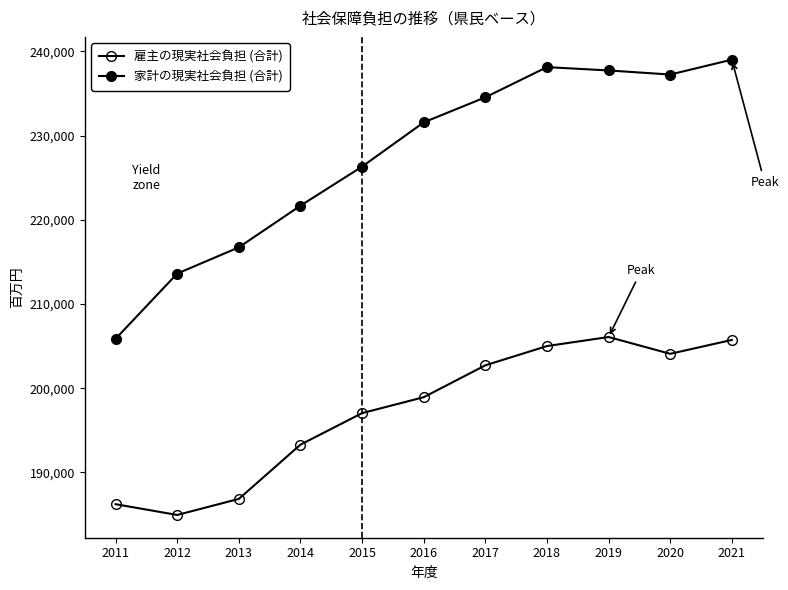

True or false: 雇主の現実社会負担 (合計) and 家計の現実社会負担 (合計) cross at least once.

False